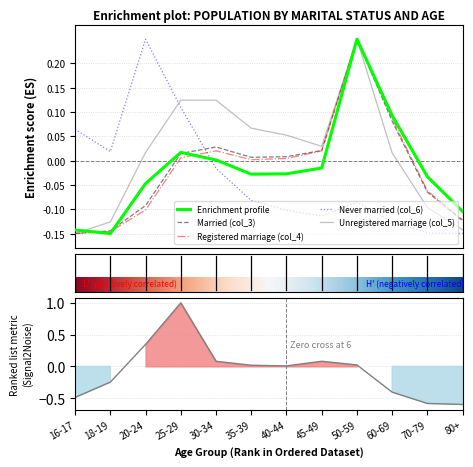

What position from the right is 45-49?

5